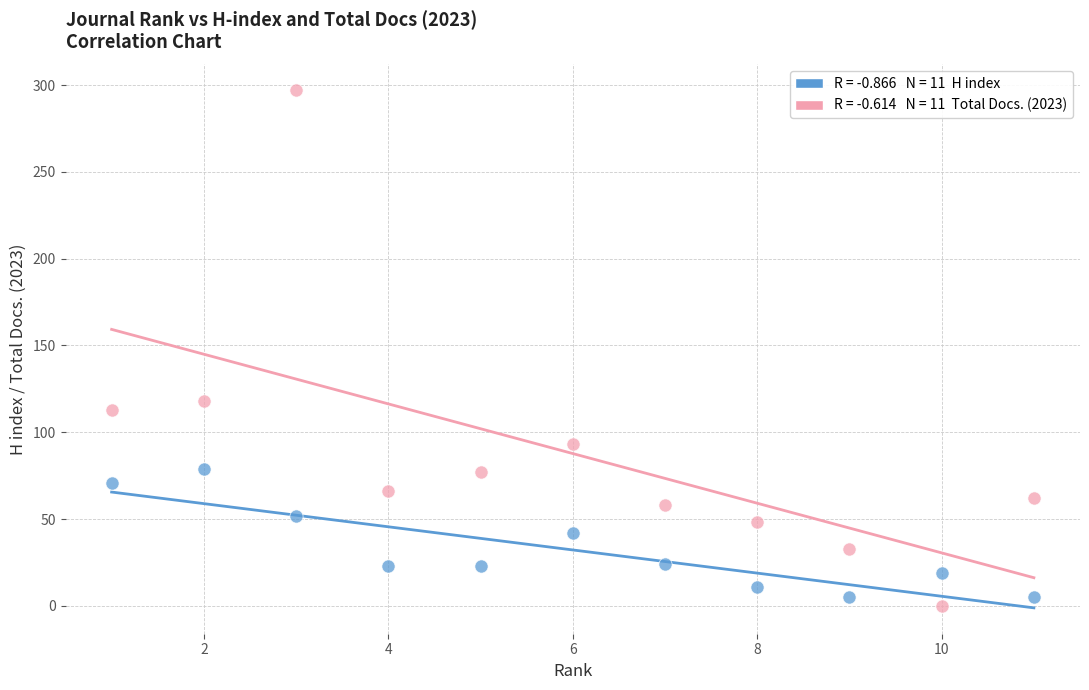

Across all series, what Y value is closest to 148?

118